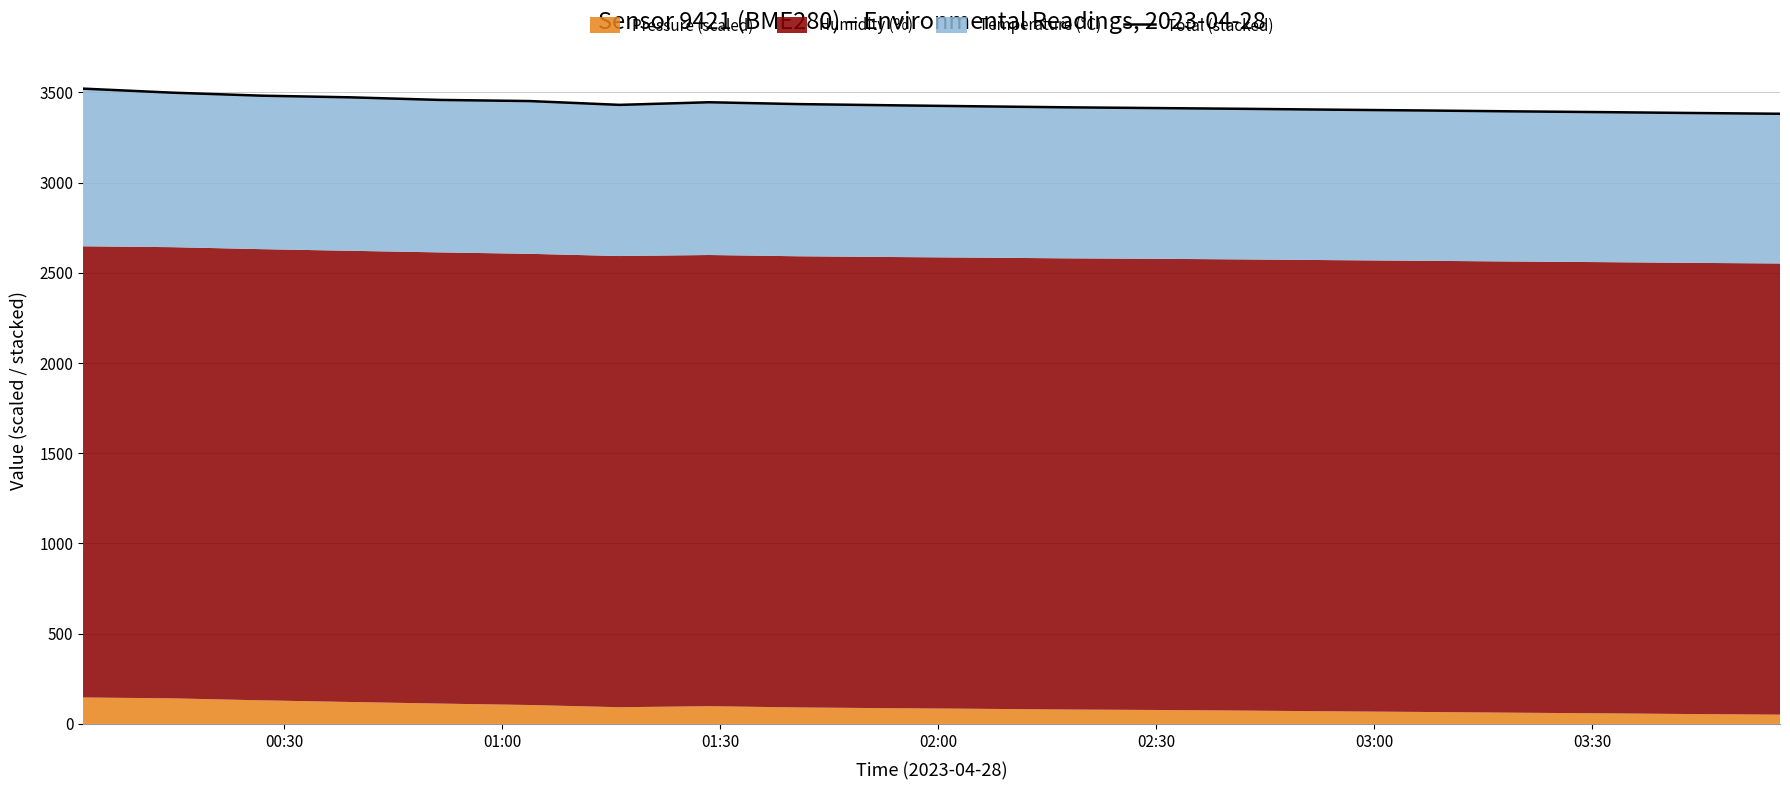

Where does the data first go above 3428?

00:30